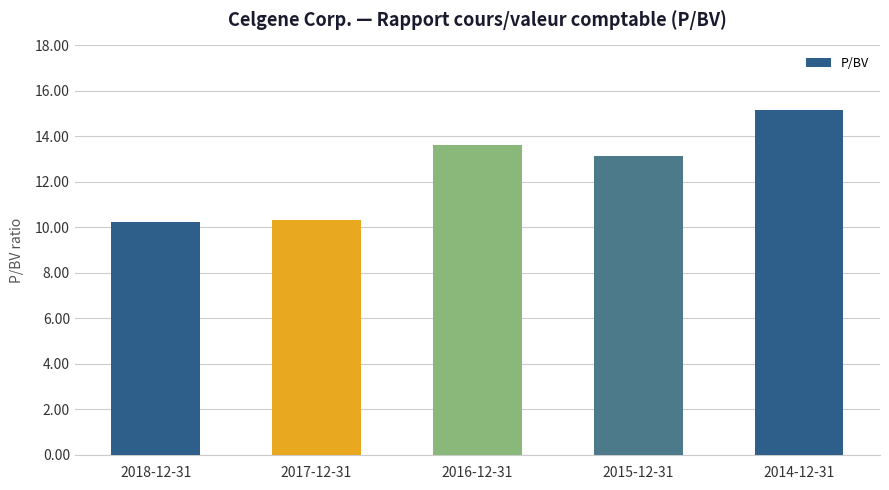

How many categories are shown in the chart?

5